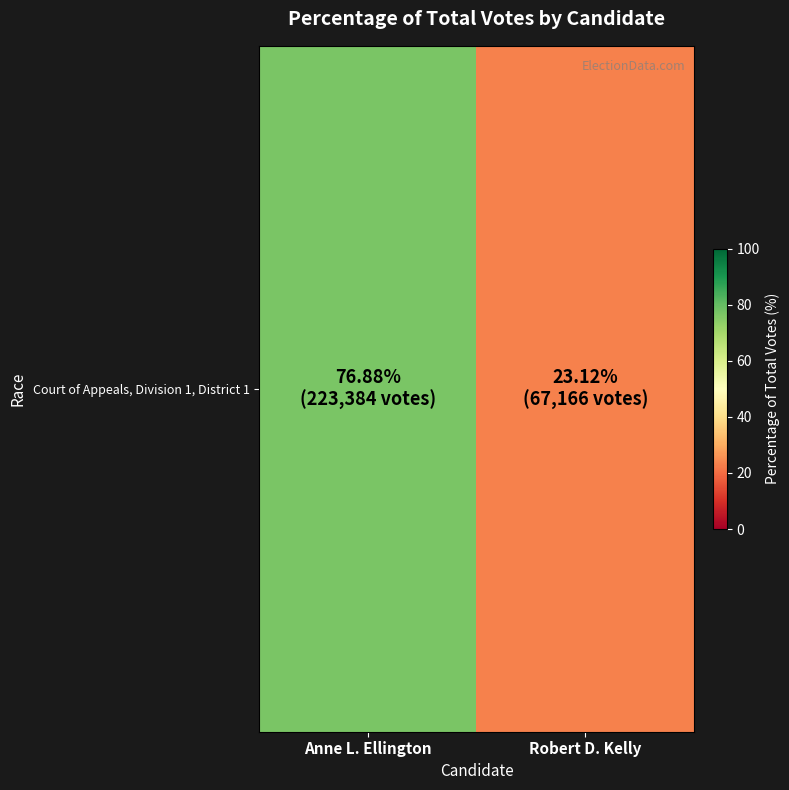

What is the sum of the values at Anne L. Ellington and Robert D. Kelly?

100.0